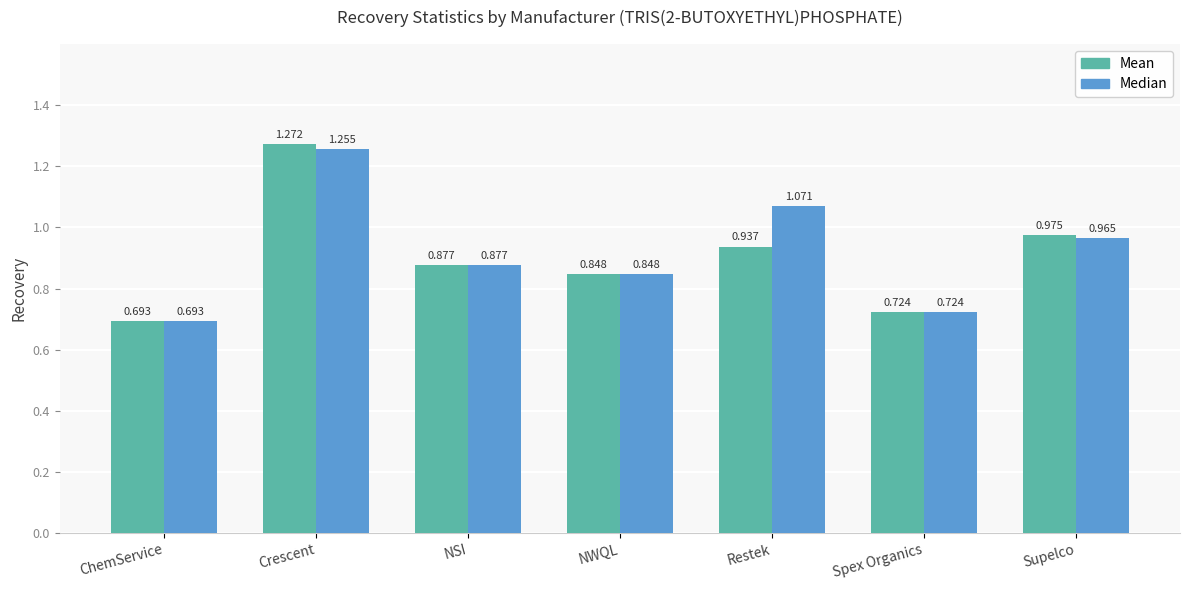

List the series in order of their peak value, highest first.

Mean, Median